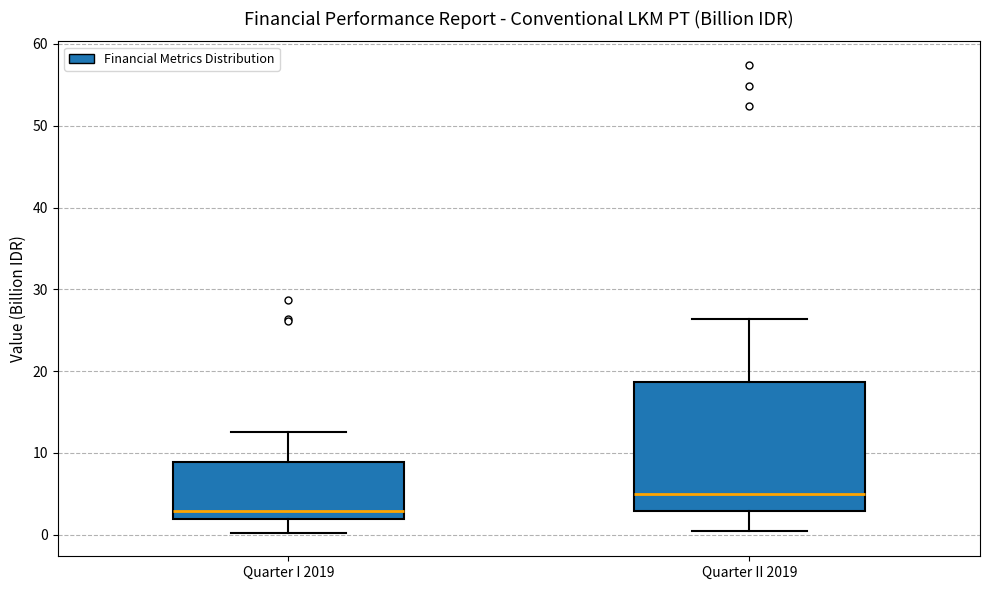

Which box's median line is the highest?

Quarter II 2019